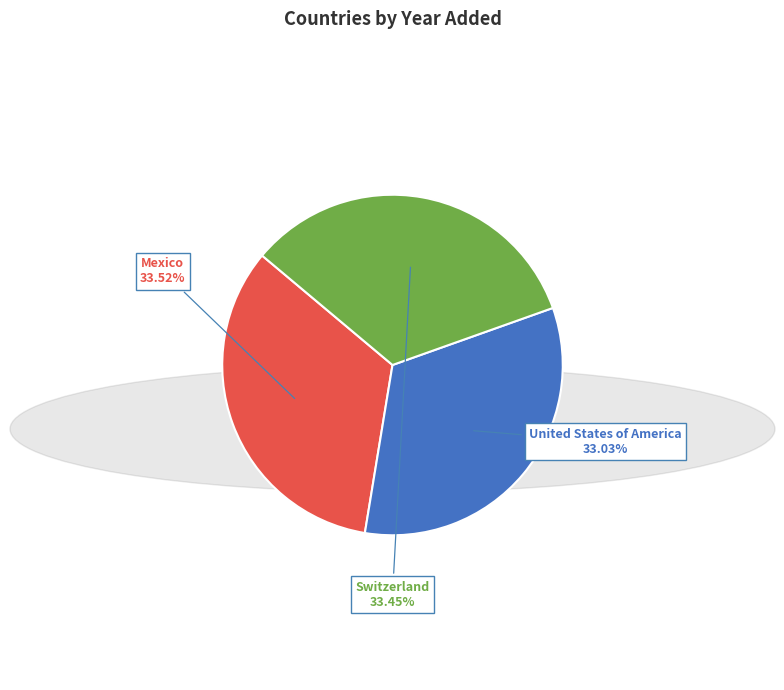

What is the total percentage of Switzerland and Mexico?

67.0%